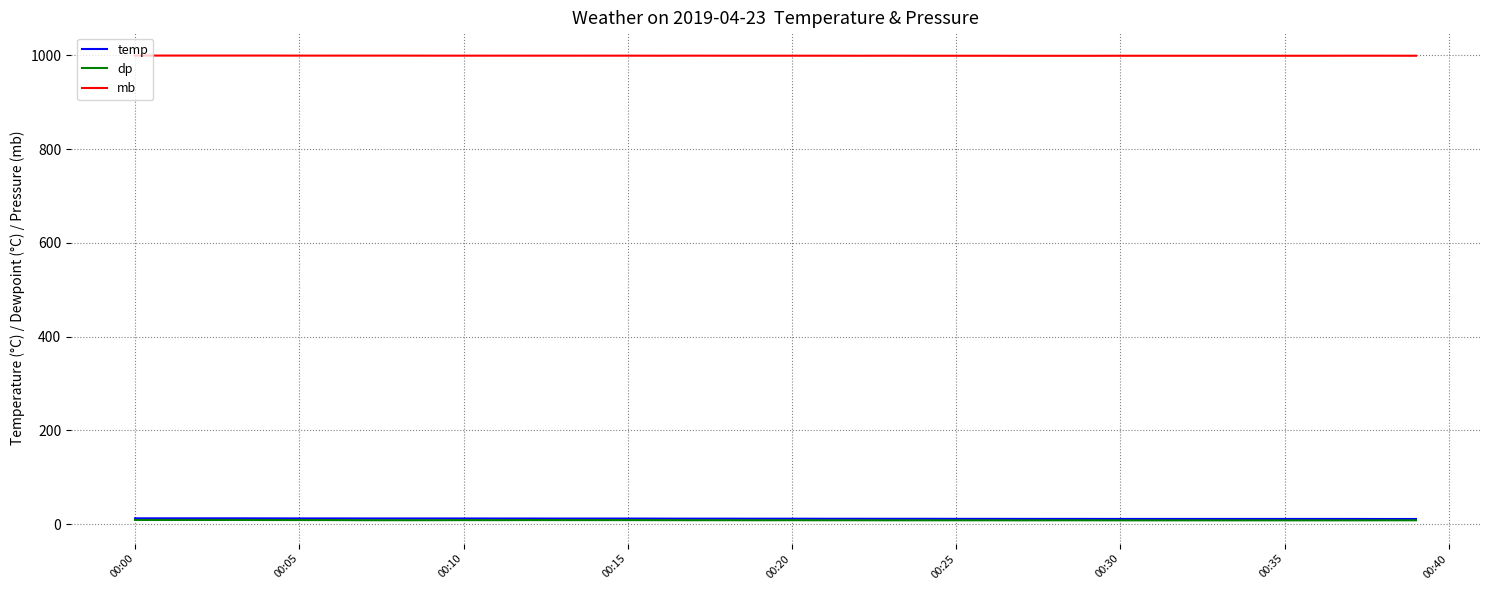

Which series has the largest total across all categories?

mb